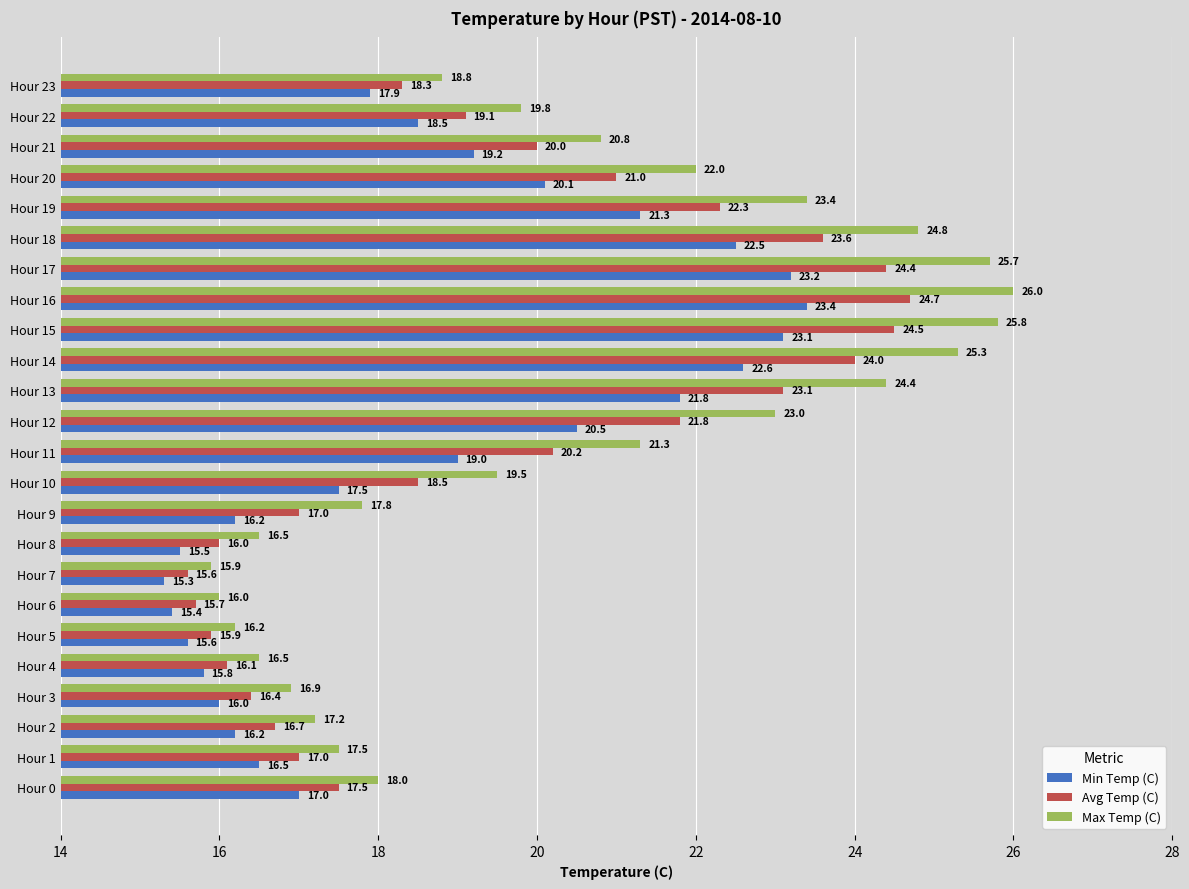

The value of Min Temp (C) at Hour 11 is 29.5. True or false?

False